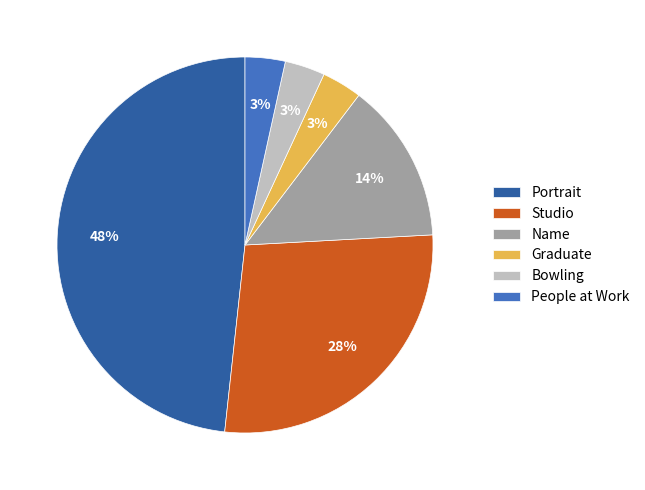

What percentage is the Studio slice, to the nearest percent?

28%